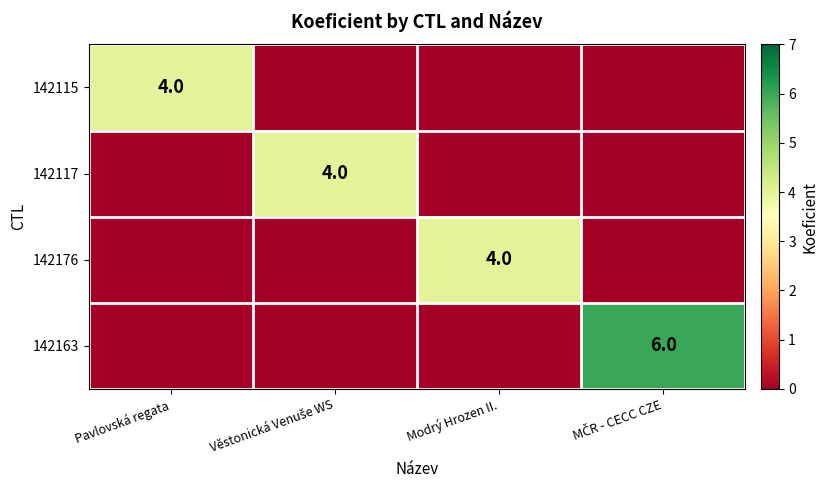

The 142115 series shows 4 at Pavlovská regata. True or false?

True